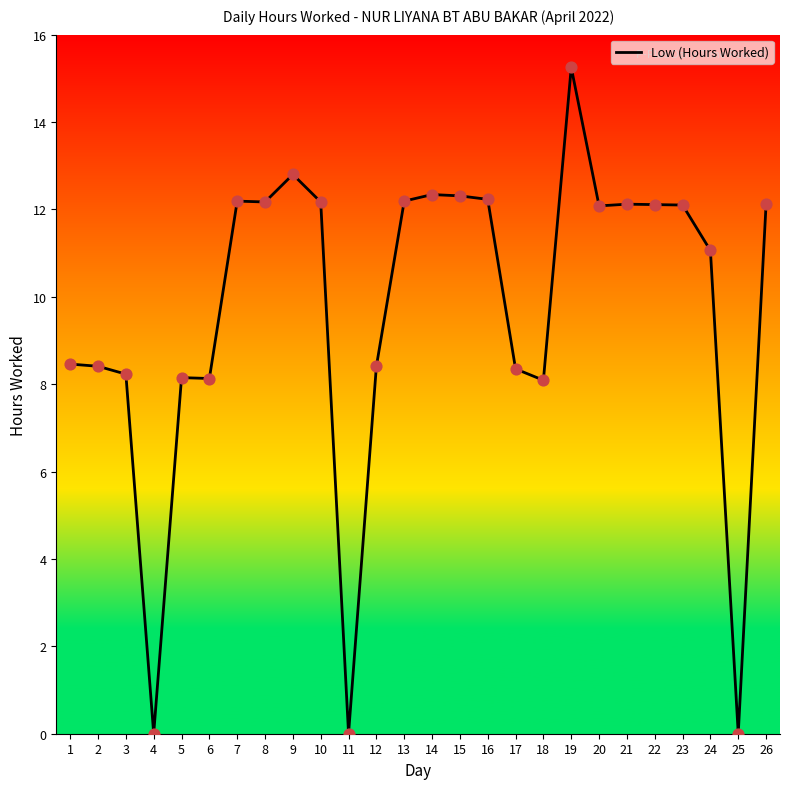

What is the change in value from 9 to 16?

-0.6